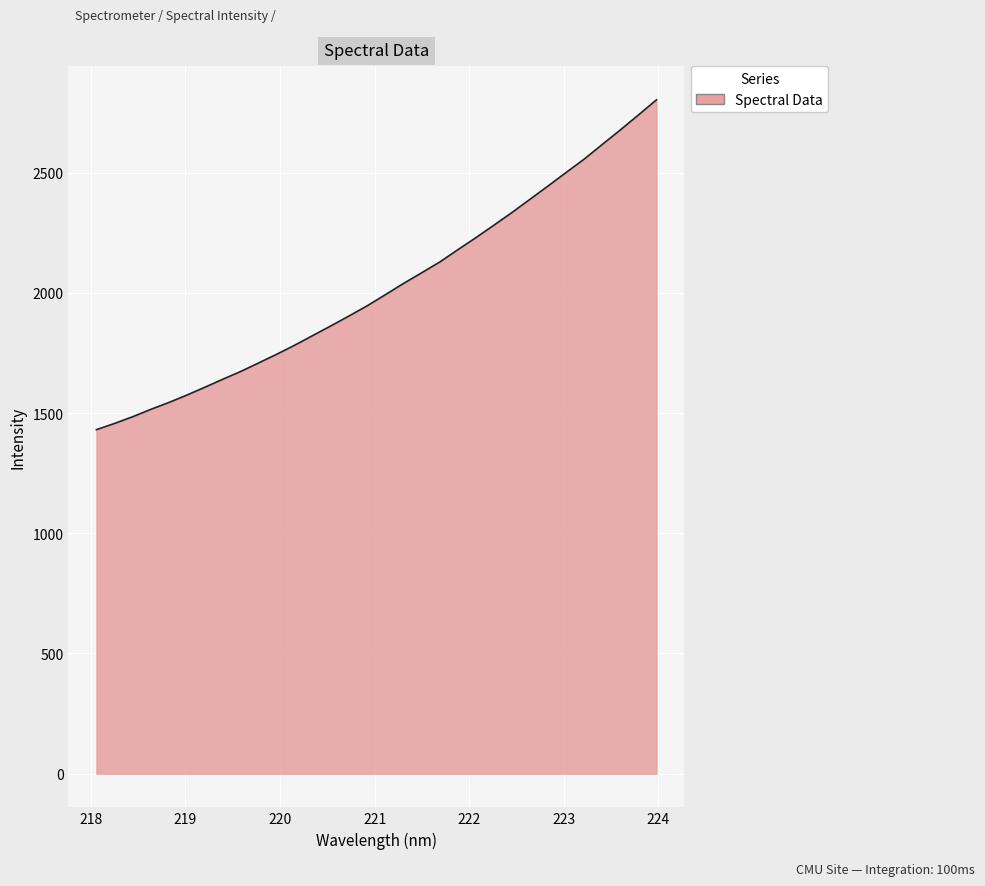

How many lines are shown in the chart?

1